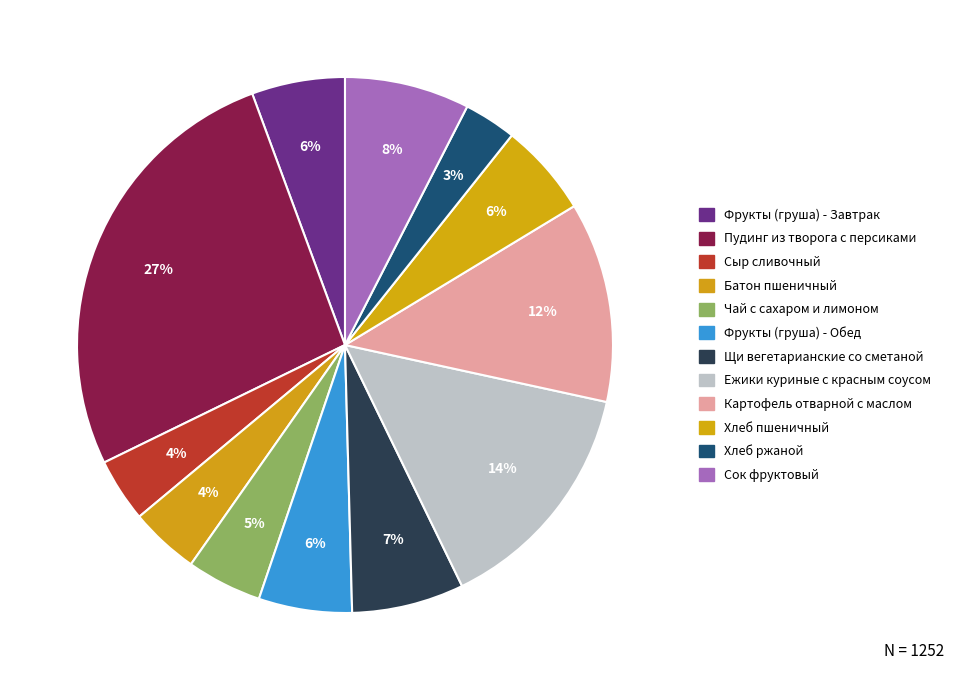

Count the number of slices in the pie.

12